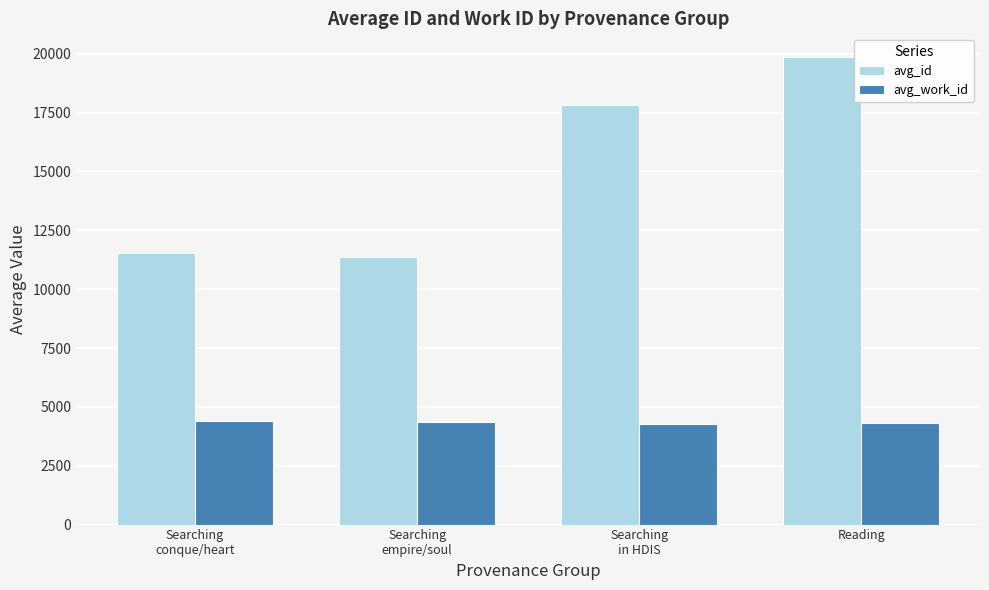

What is the minimum value for avg_id?

11361.0